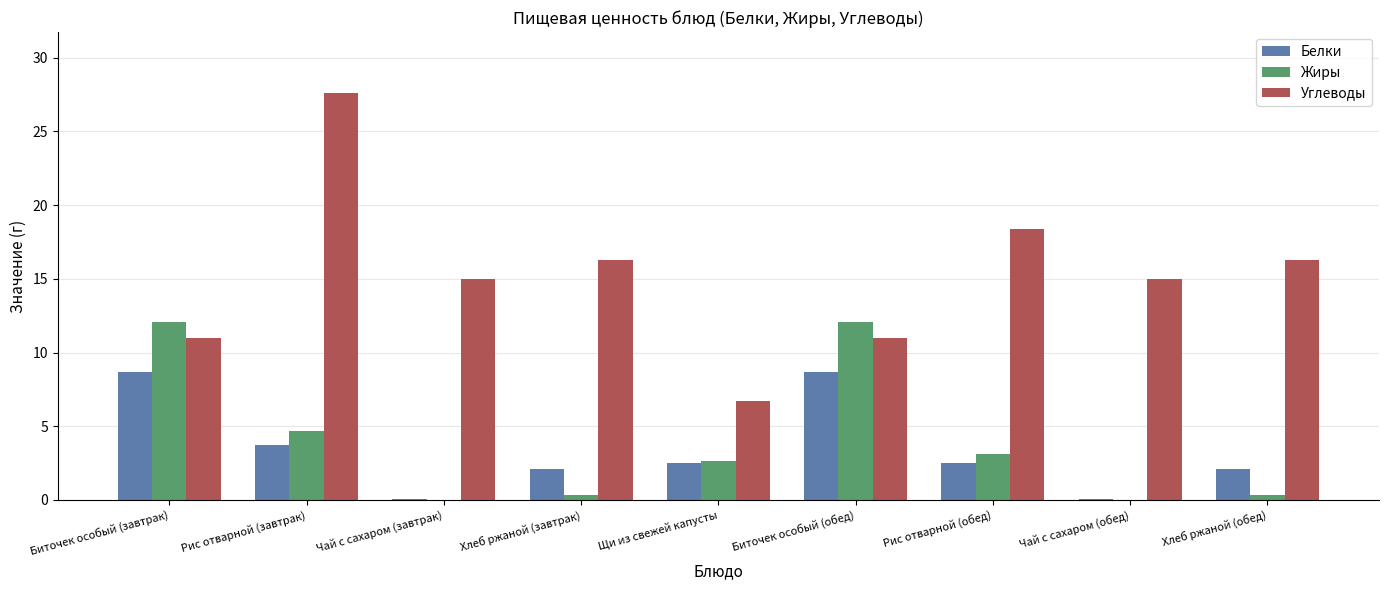

Is the value of Углеводы at Рис отварной (обед) greater than the value of Жиры at Биточек особый (обед)?

Yes